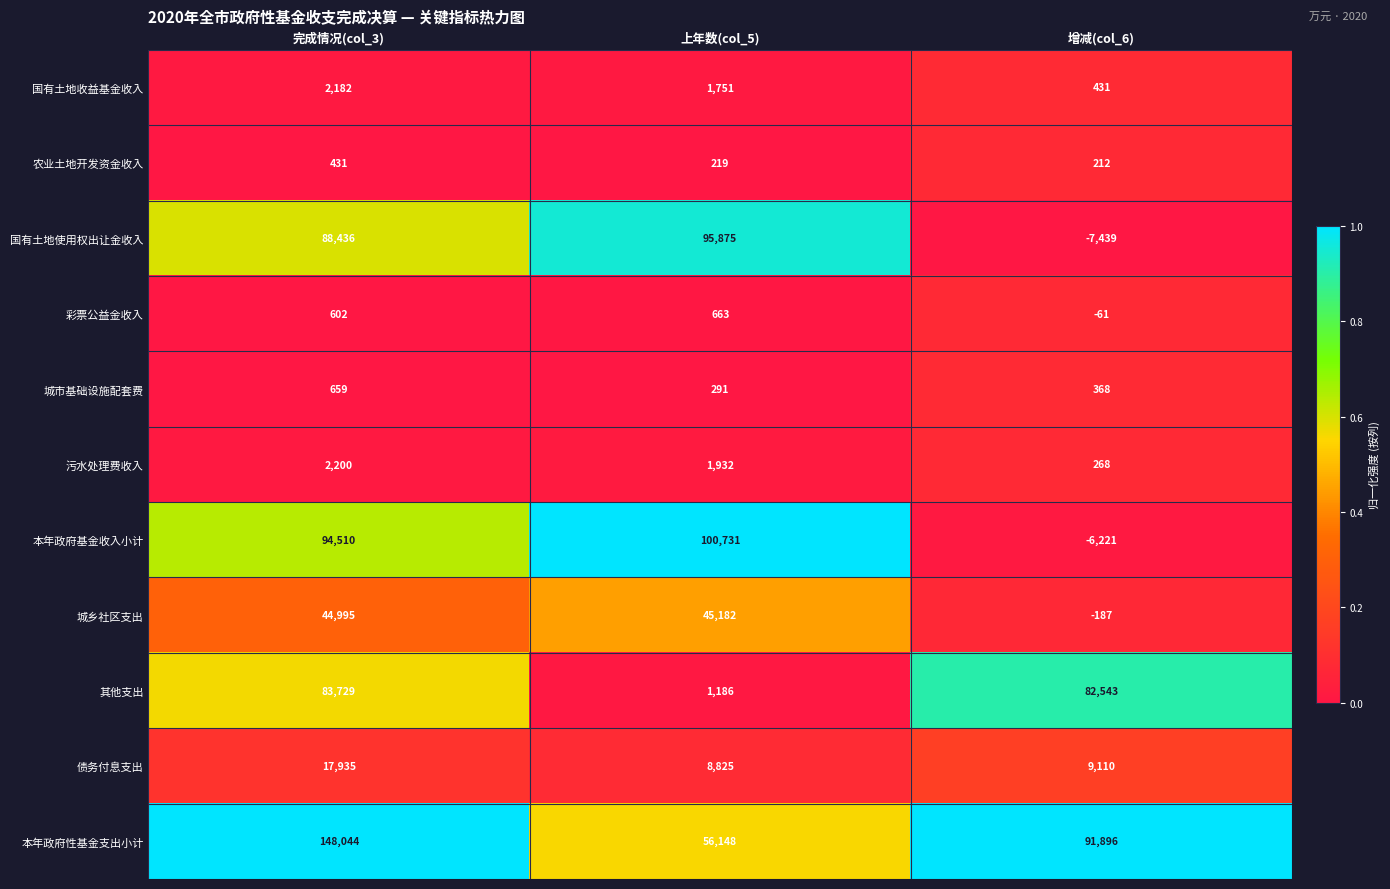

Between 完成情况(col_3) and 上年数(col_5), which series saw the biggest shift?

本年政府性基金支出小计